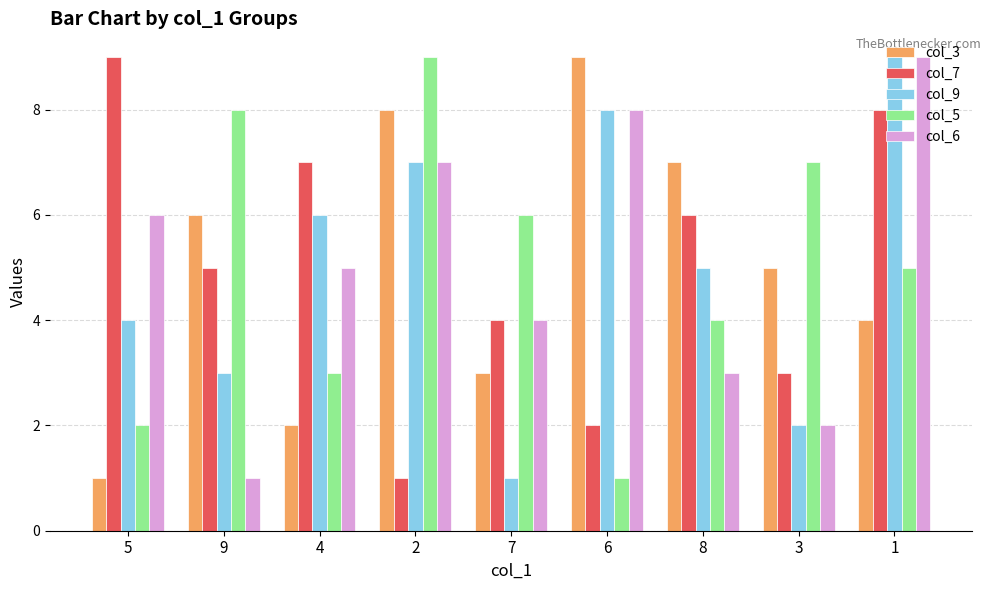

Are the bars grouped side by side (vs. stacked)?

Yes